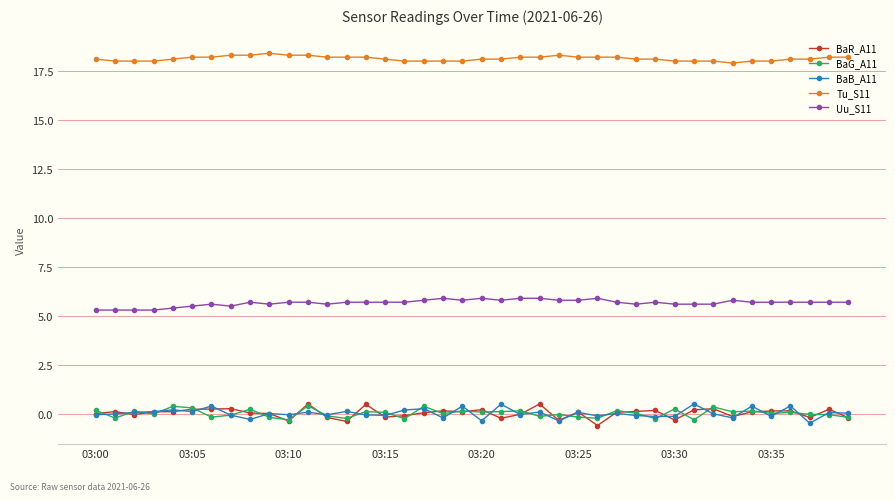

True or false: BaG_A11 and Uu_S11 intersect in this chart.

False